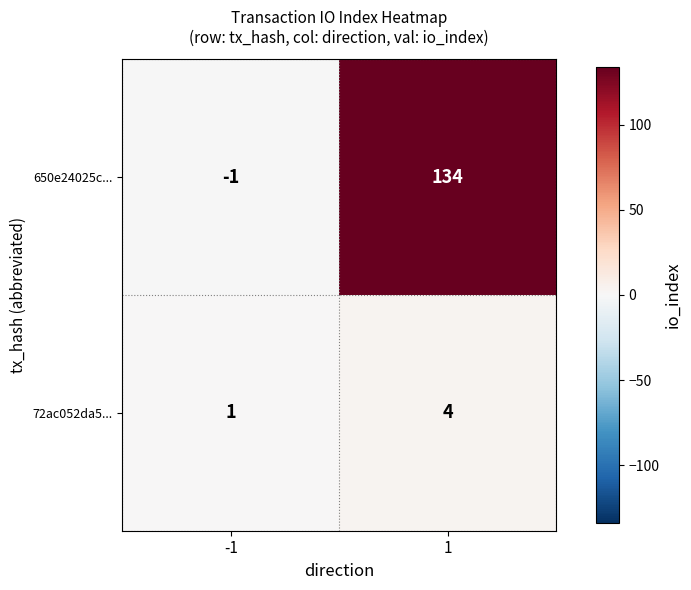

What is the approximate value of 72ac052da5... at 1?

4